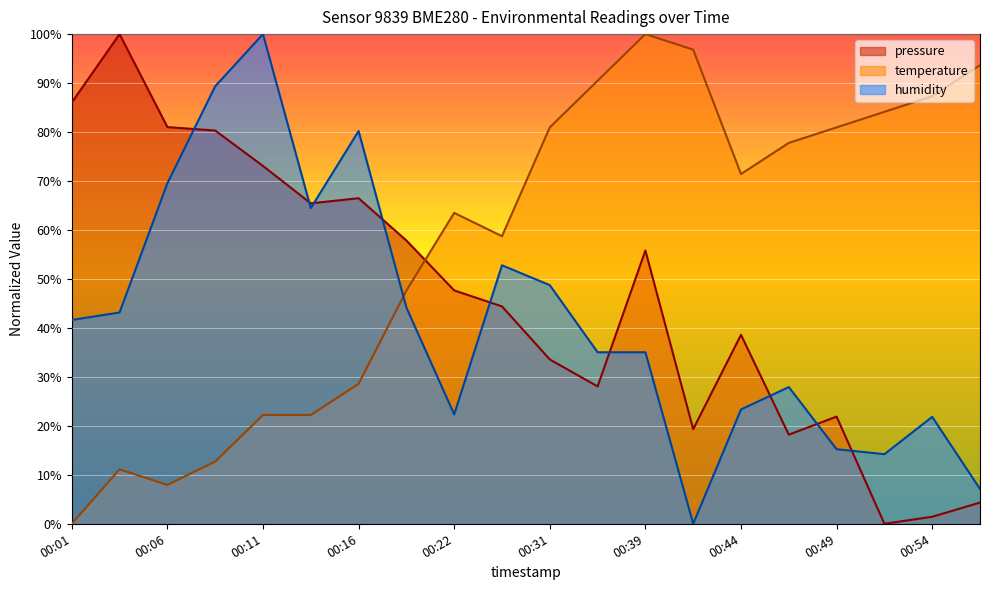

How many categories are shown in the chart?

20